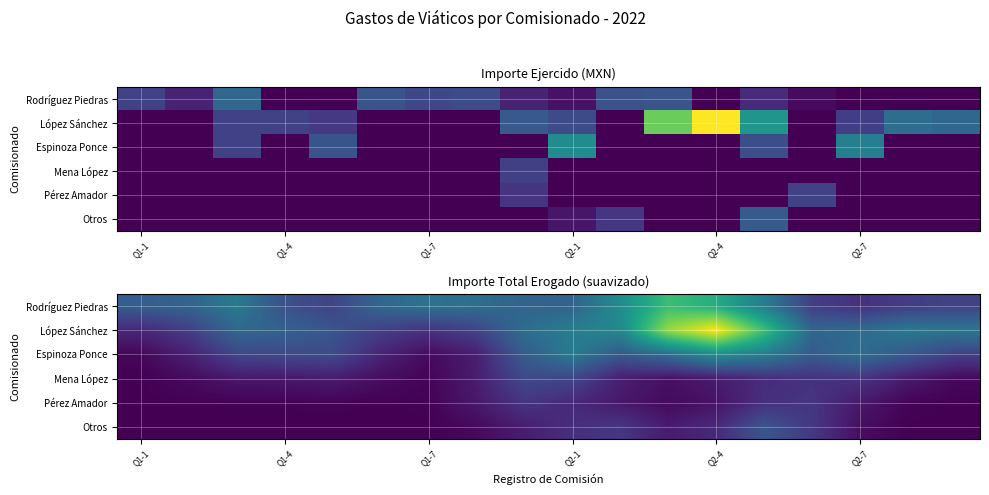

What is the minimum value for Rodríguez Piedras?

302.8